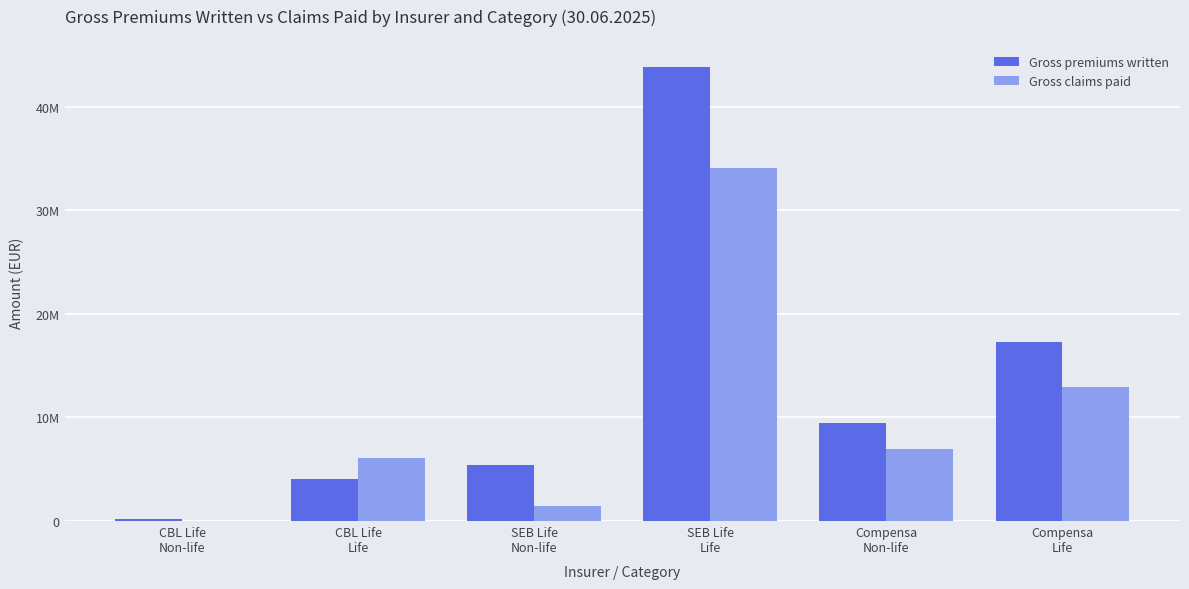

Are the bars horizontal?

No